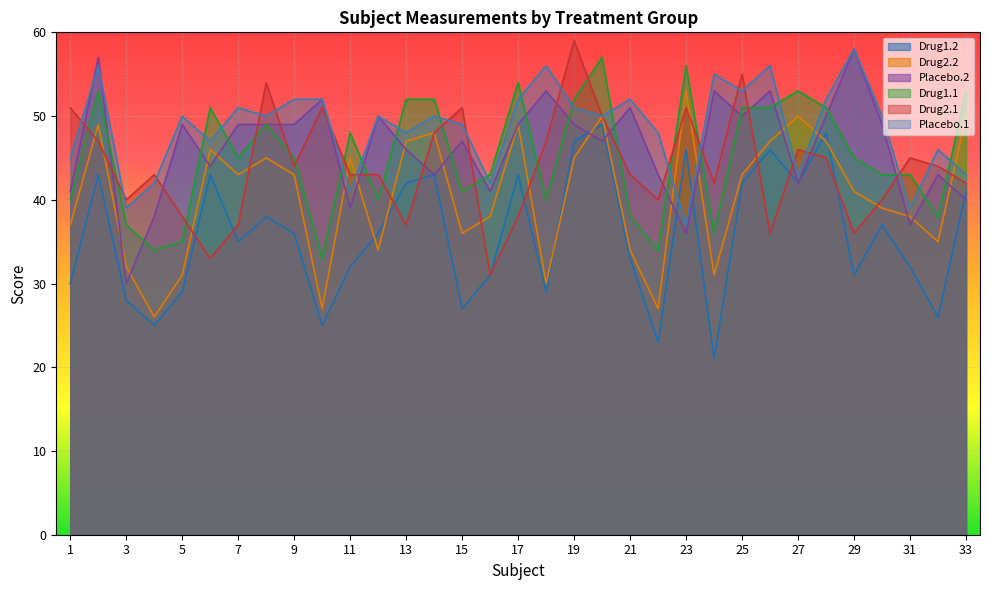

Between 9 and 17, which series saw the biggest shift?

Drug1.1